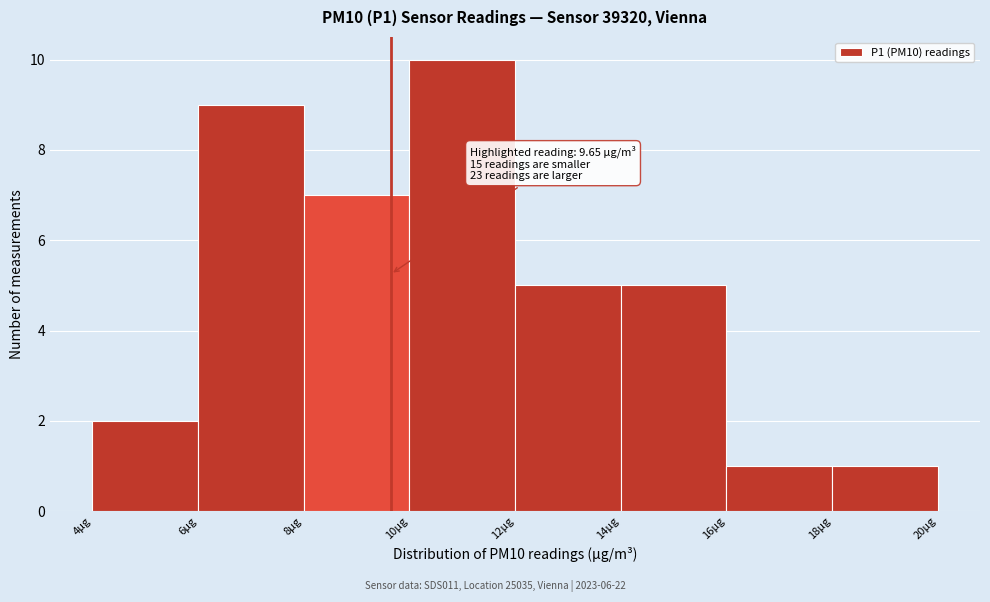

Which range on the x-axis has the tallest bar?

10 to 12